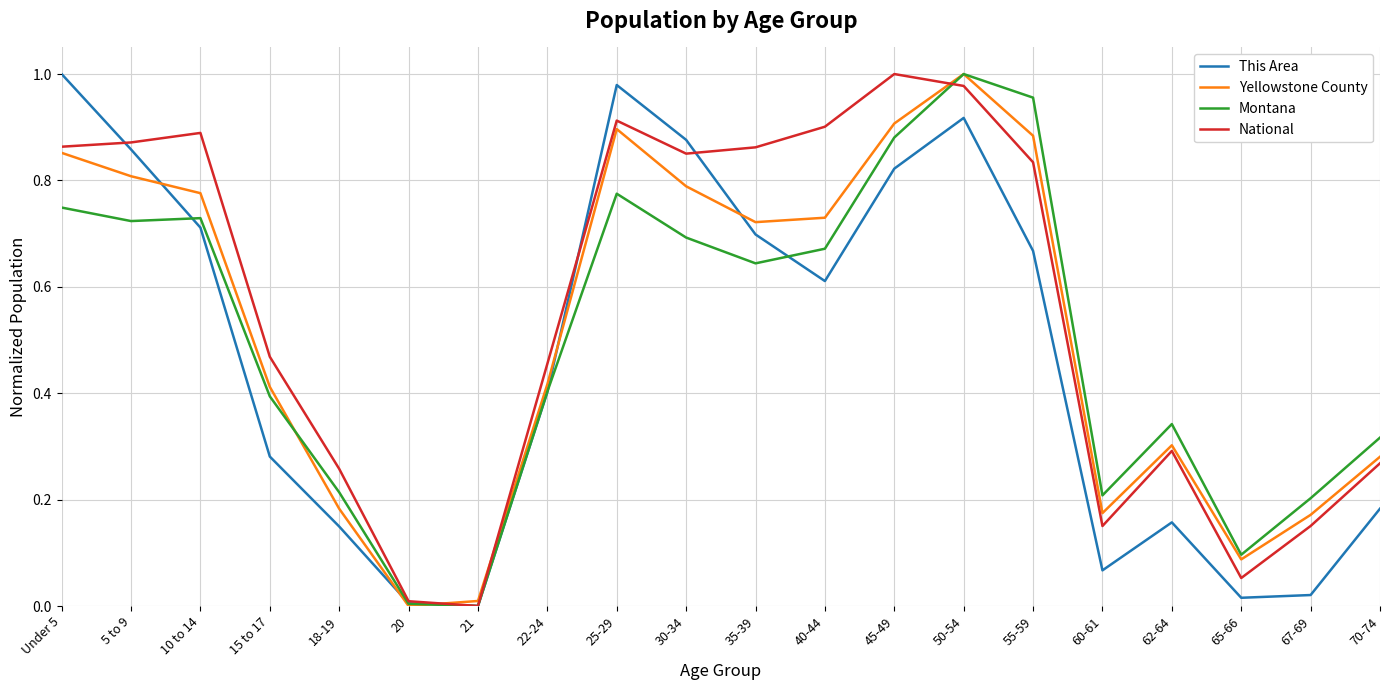

Which category has the highest value in the Yellowstone County series?

50-54